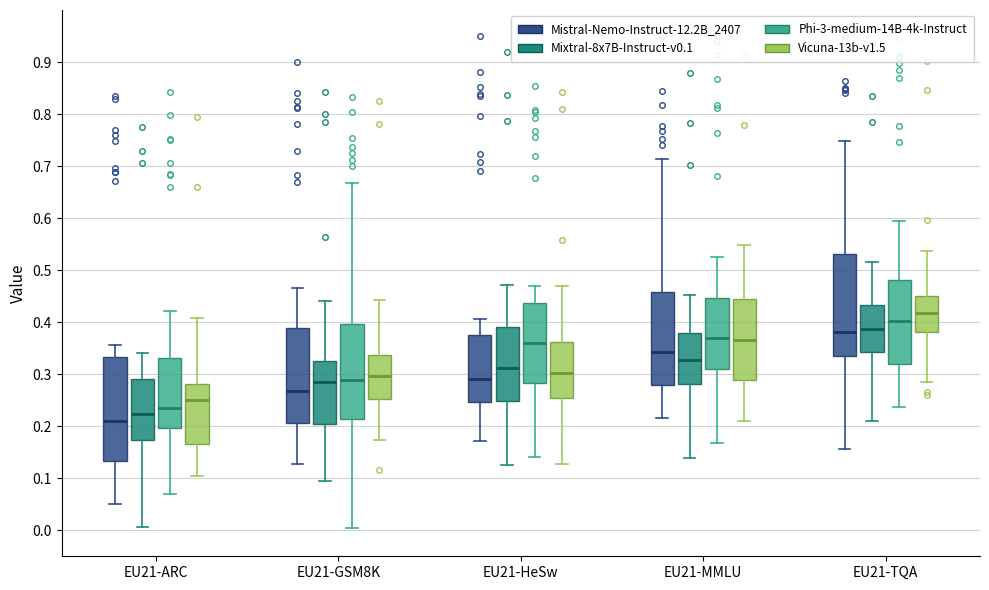

Which box's median line is the highest?

EU21-TQA (Vicuna-13b-v1.5)